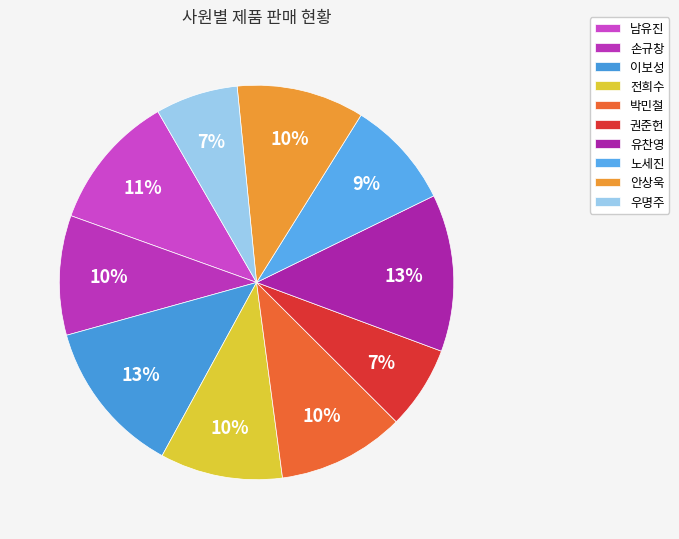

What is the smallest slice in the pie chart?

우명주